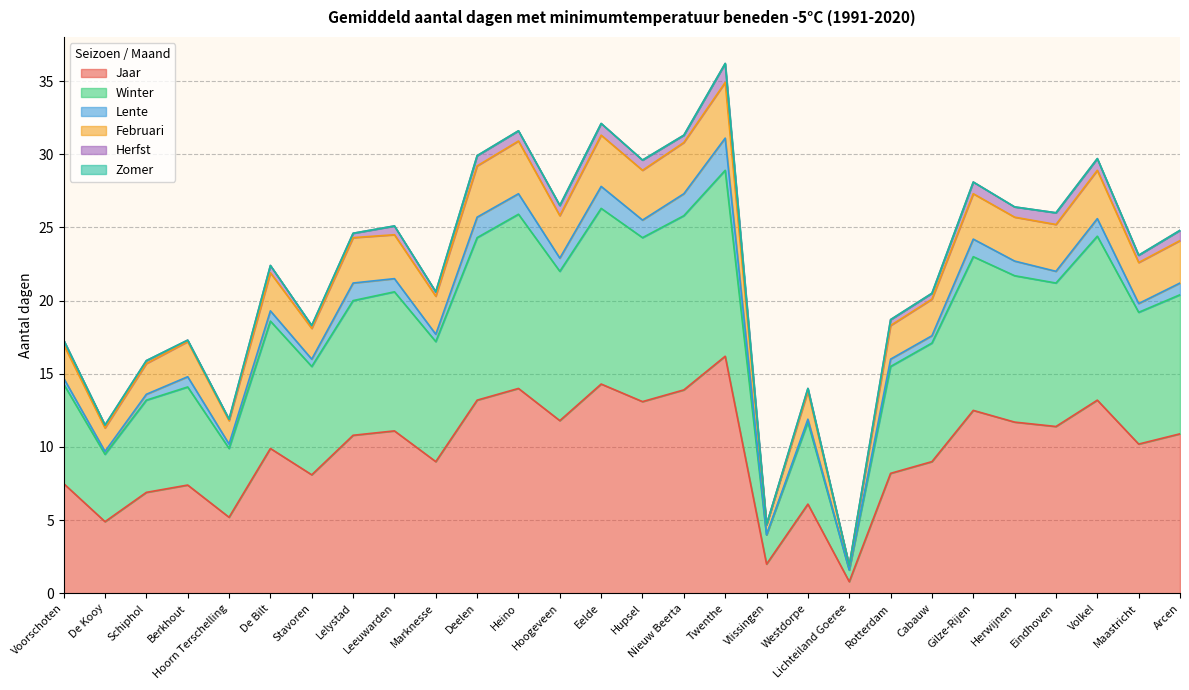

True or false: Jaar has a value of 16.2 at Twenthe.

True